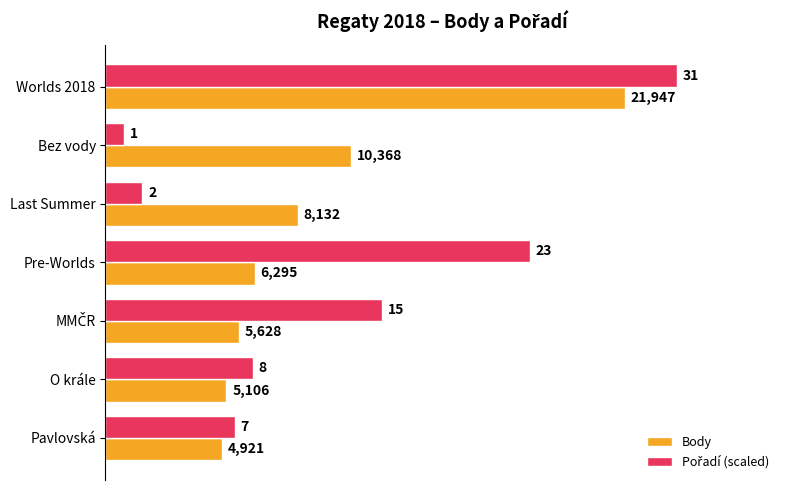

Is it true that Body equals 2528.4 at Last Summer?

False